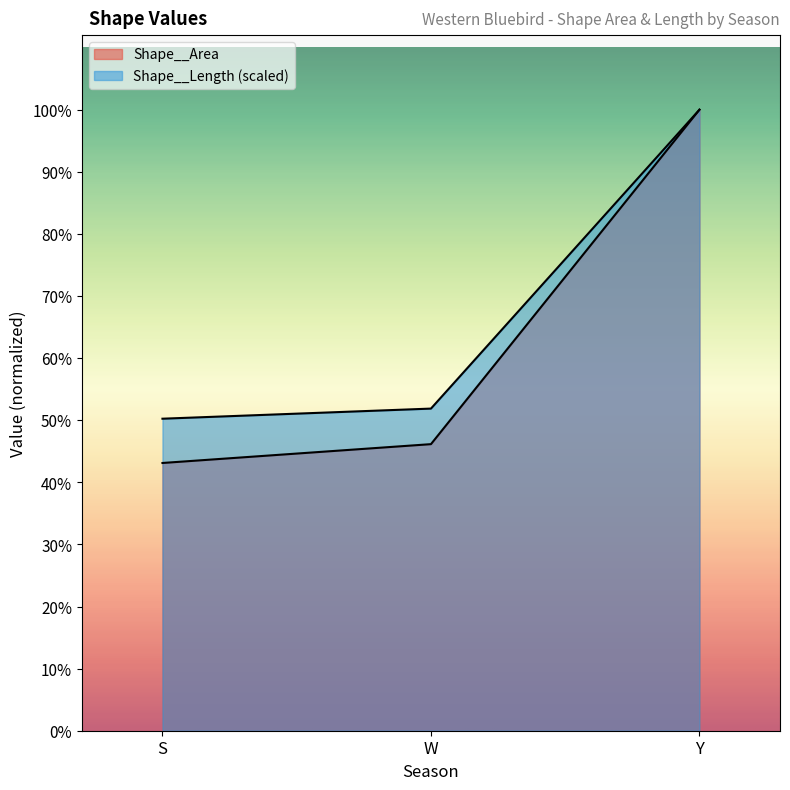

Reading left to right, transcribe all the data shown in this chart.

Shape__Area: 96606462647.0	103400846407.8	224082387942.9
Shape__Length: 112580652457.5	116231349830.5	224082387942.9